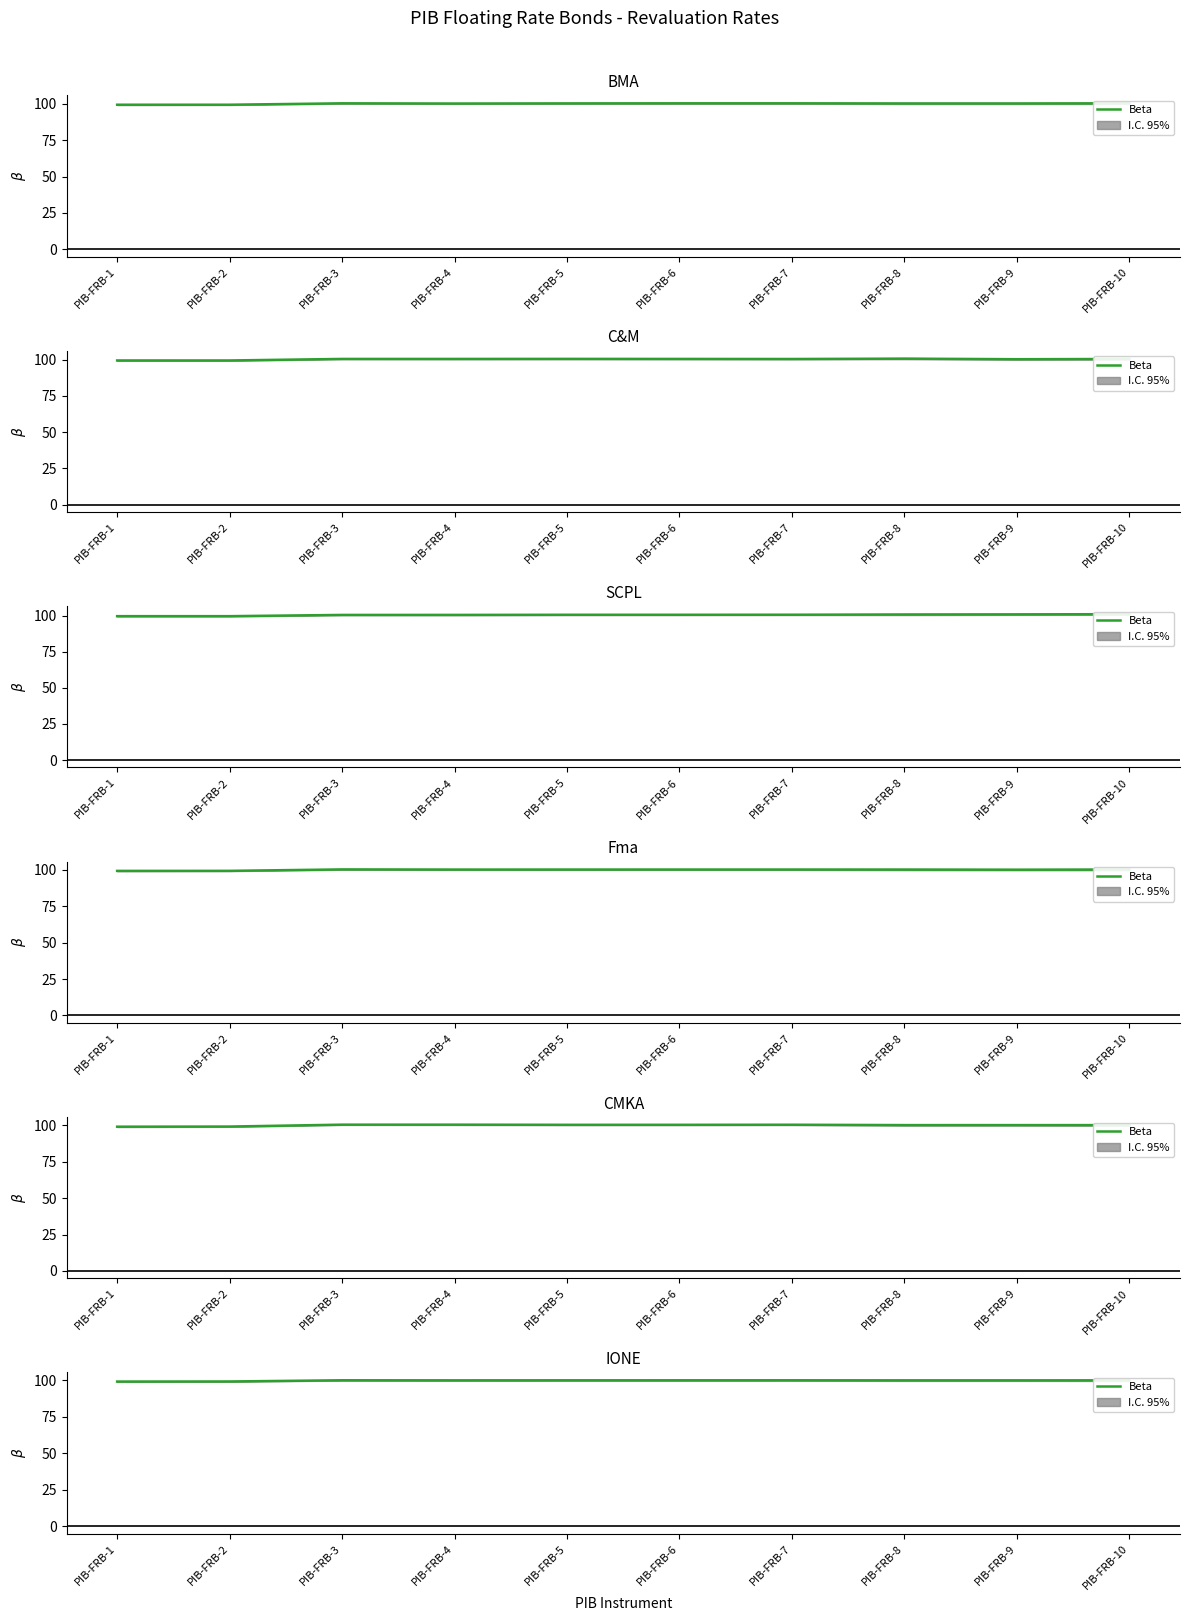

True or false: the data shows 50.2 at PIB-FRB-1.

False